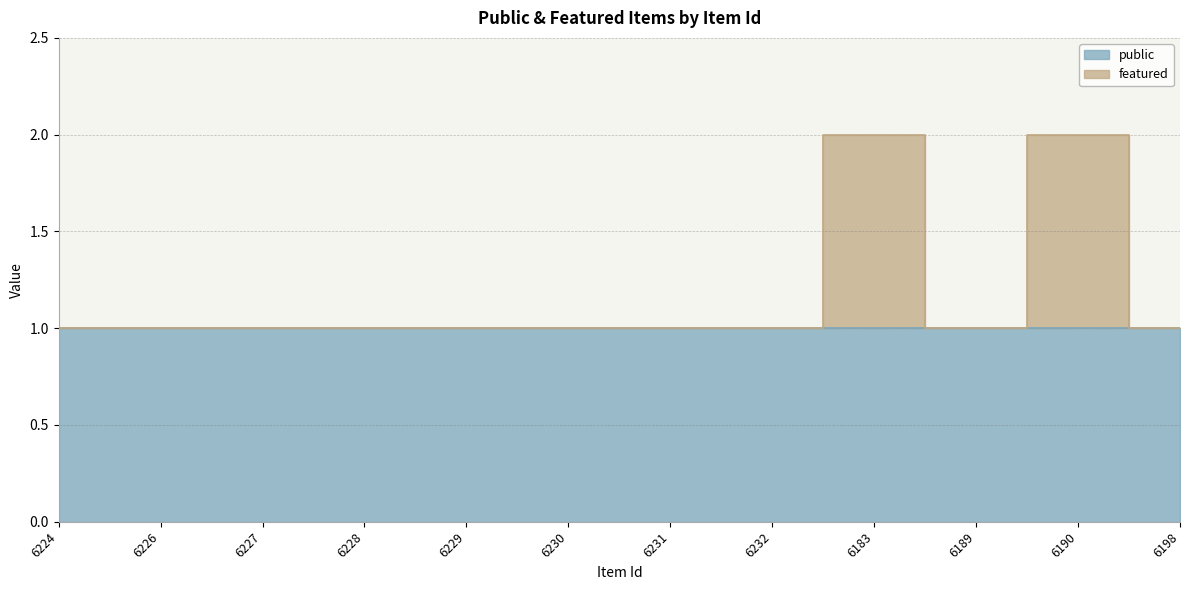

What is the difference between the maximum and second lowest values?

1